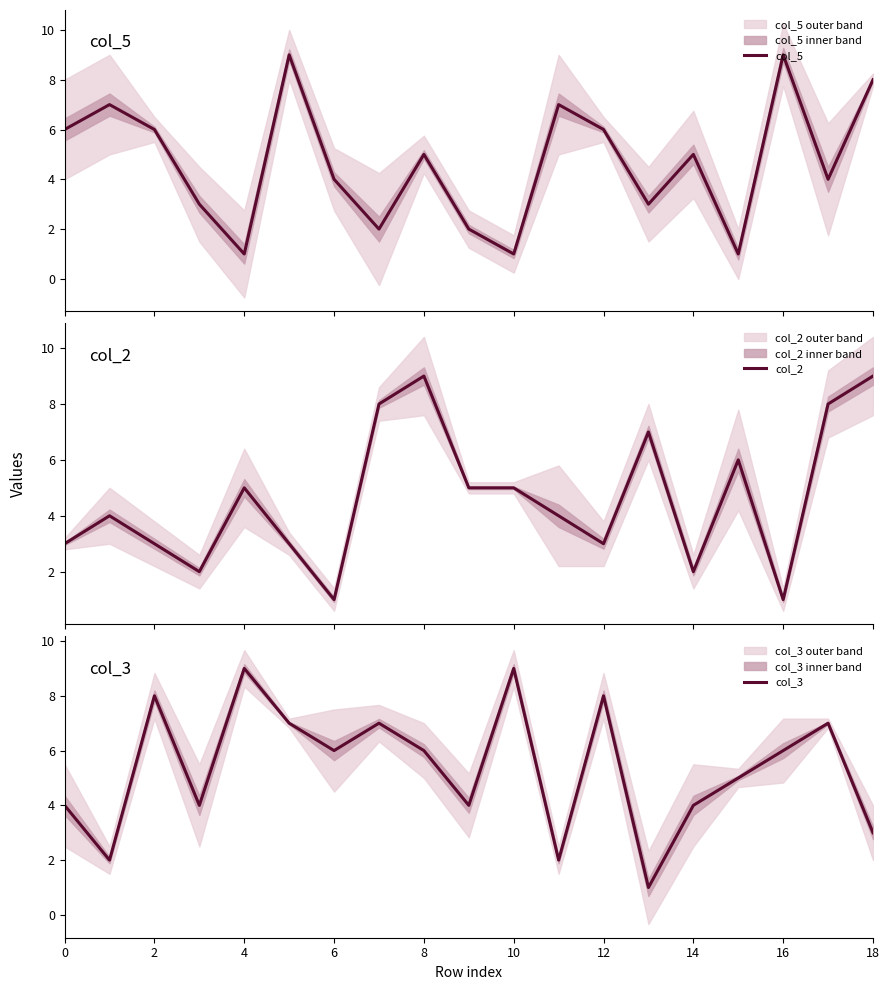

After their last crossing, which series has the higher values: col_3 or col_2?

col_2